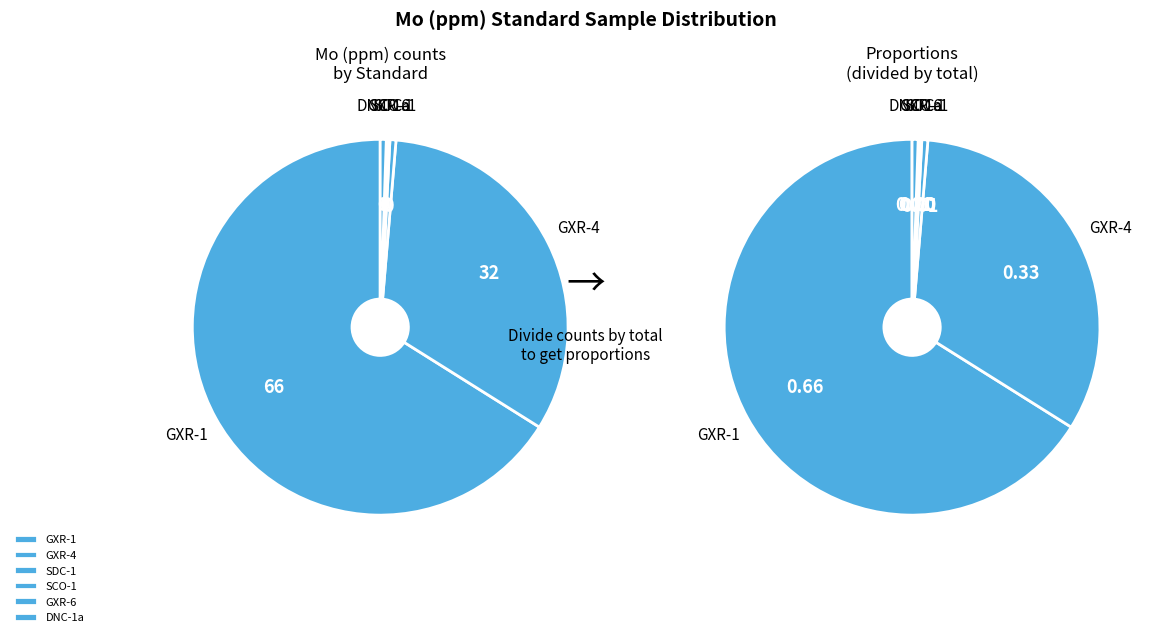

True or false: GXR-1 accounts for 71% of the total.

False